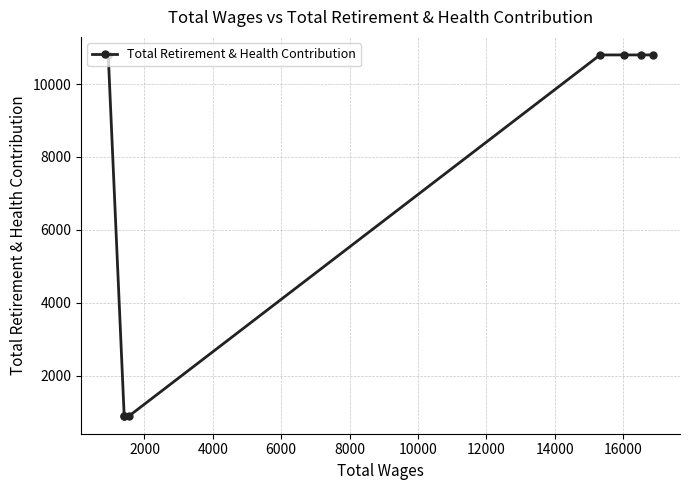

Approximately how many times larger is the value at 8000 compared to 12000?

1.0